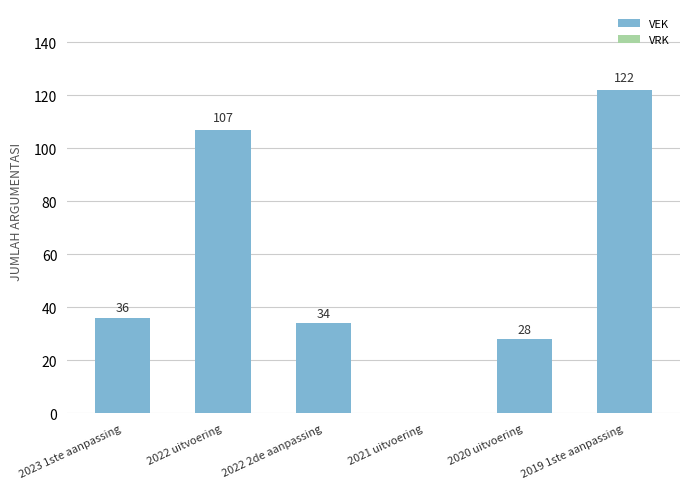

Is it true that the value at 2023 1ste aanpassing is 61?

False